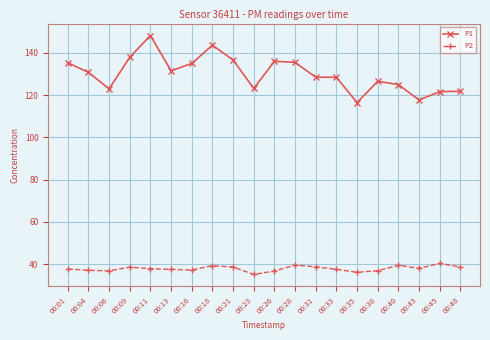

Between 00:04 and 00:40, which series saw the biggest shift?

P1